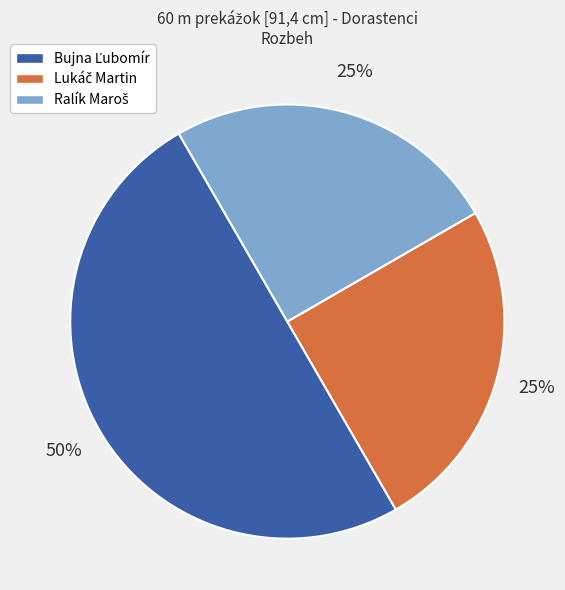

To the nearest percent, what is the difference between the largest and smallest slice percentages?

25%